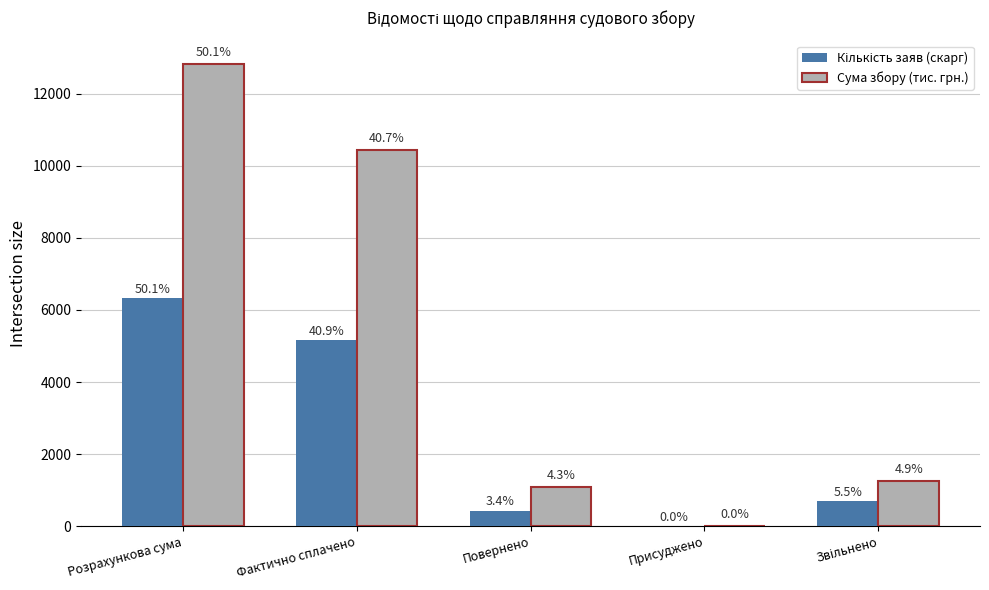

Is the value of Кількість заяв (скарг) at Присуджено greater than the value of Сума збору (тис. грн.) at Фактично сплачено?

No